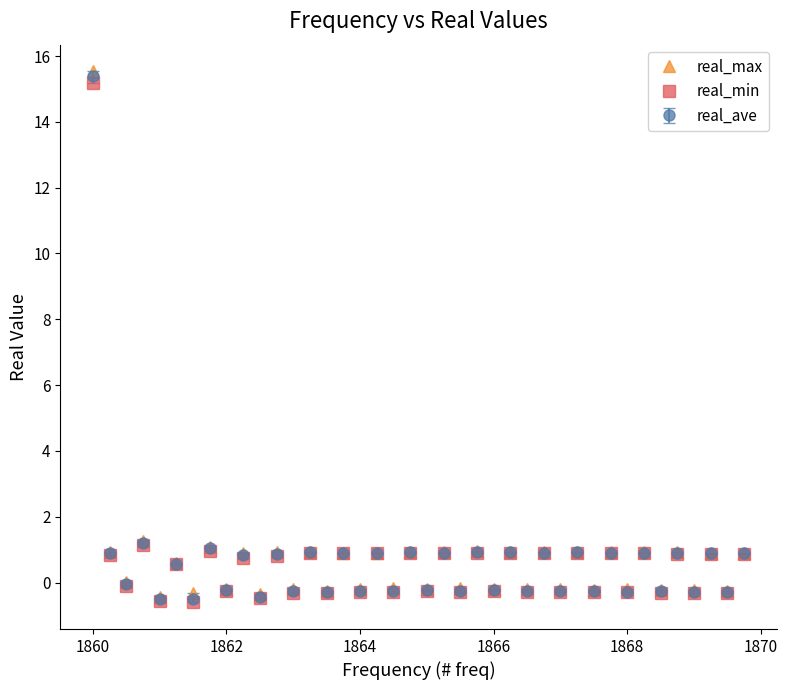

Which series has the largest range (max minus min)?

real_max